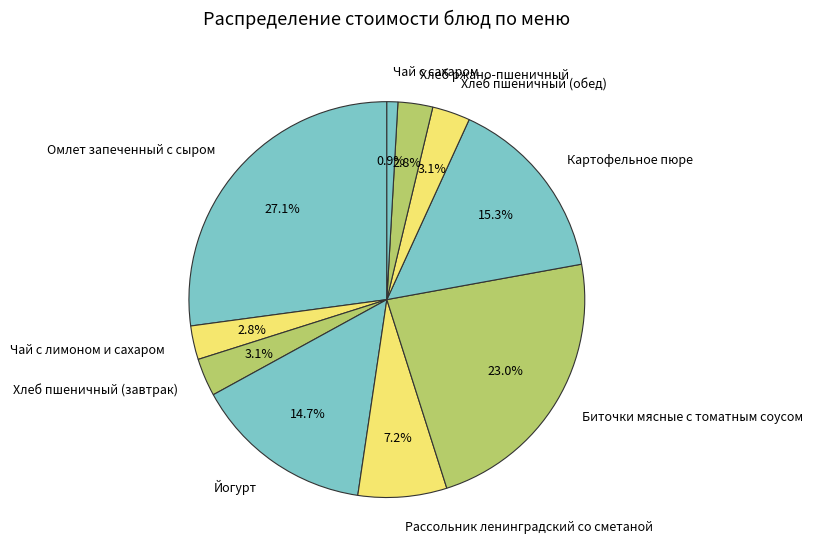

What is the largest slice in the pie chart?

Омлет запеченный с сыром